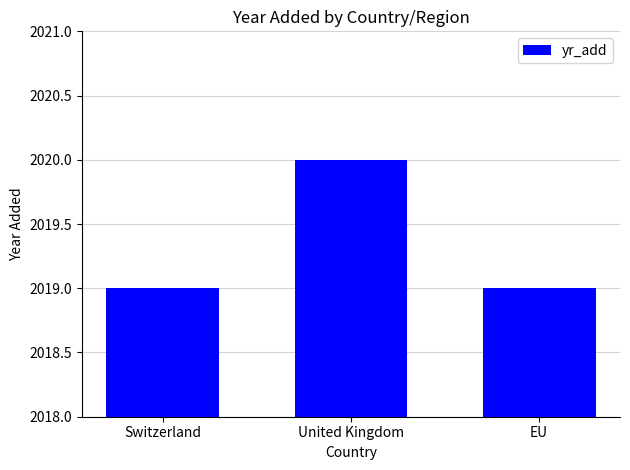

What is the label of the 1st bar from the left?

Switzerland